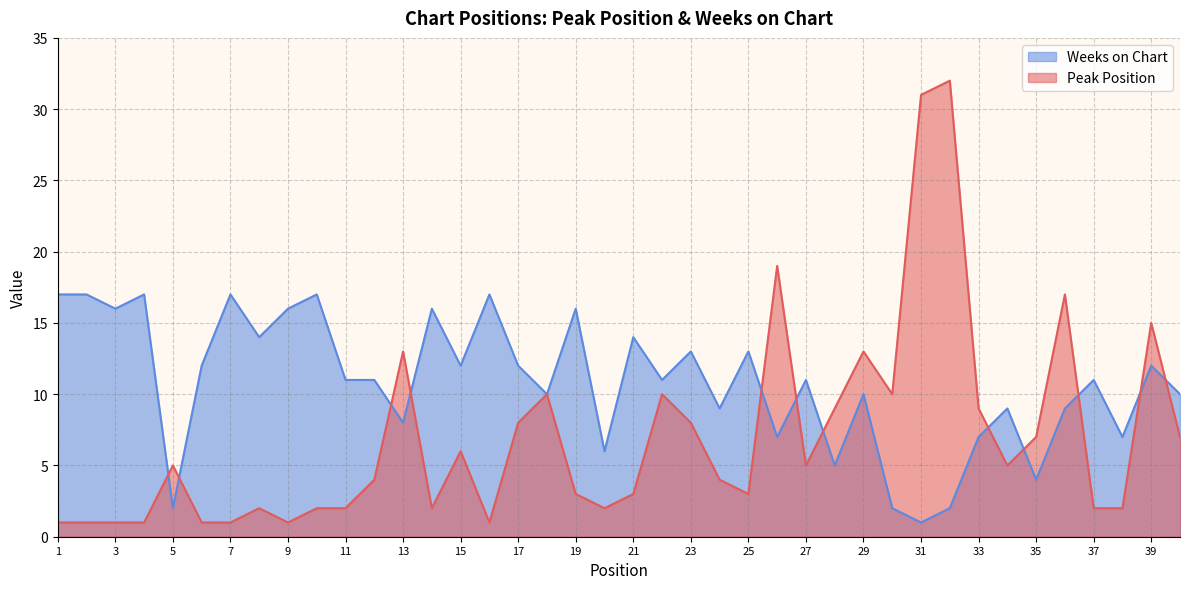

After their last crossing, which series has the higher values: Weeks on Chart or Peak Position?

Weeks on Chart